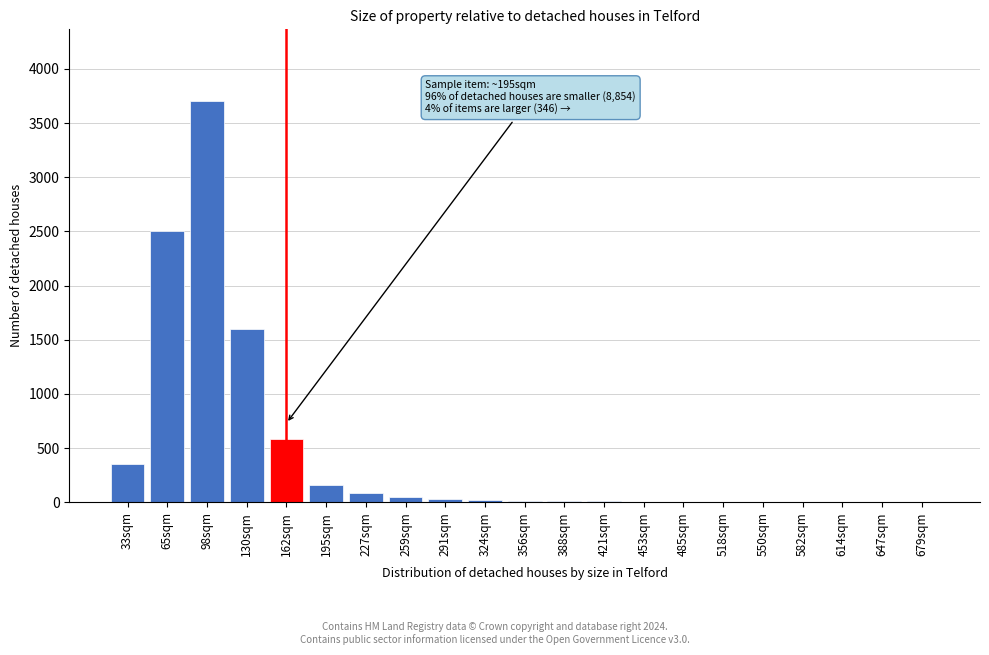

True or false: the data shows 45 at 259sqm.

True